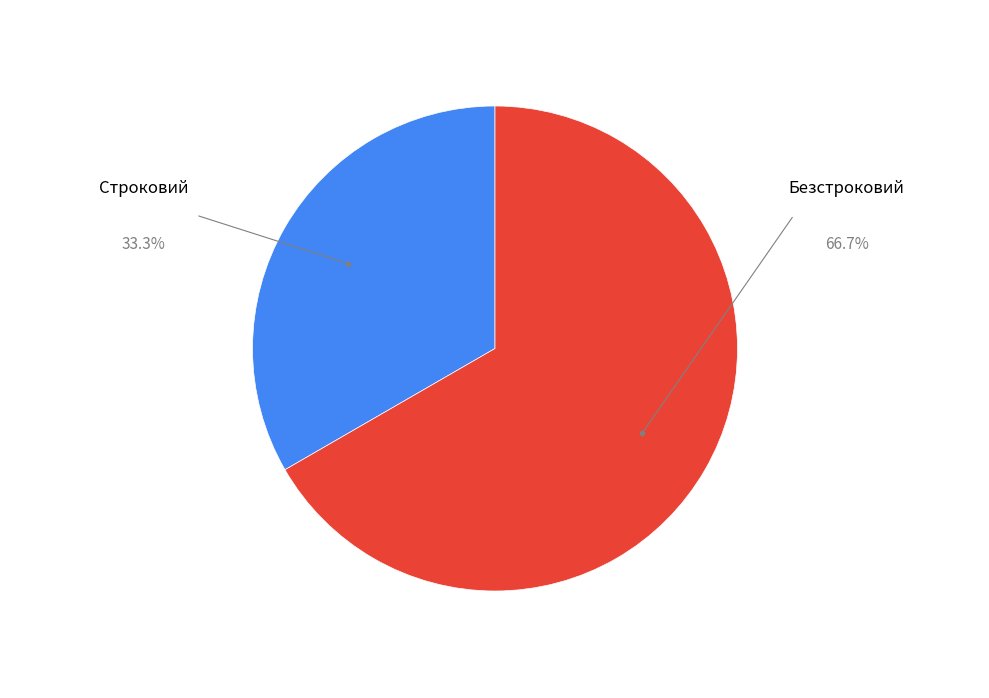

Which category accounts for the majority?

Безстроковий